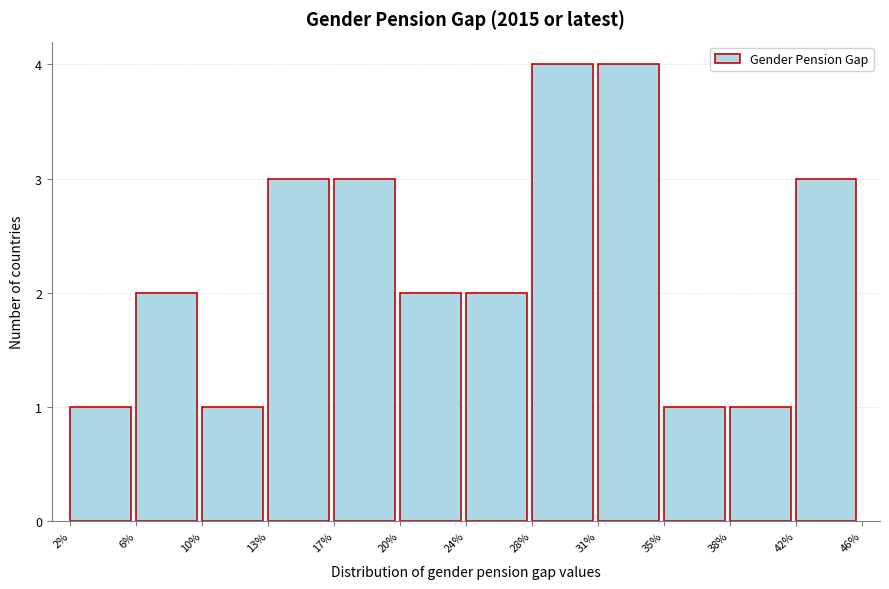

Reading right to left, list all the values displayed in this chart.

42%=3	38%=1	35%=1	31%=4	28%=4	24%=2	20%=2	17%=3	13%=3	10%=1	6%=2	2%=1